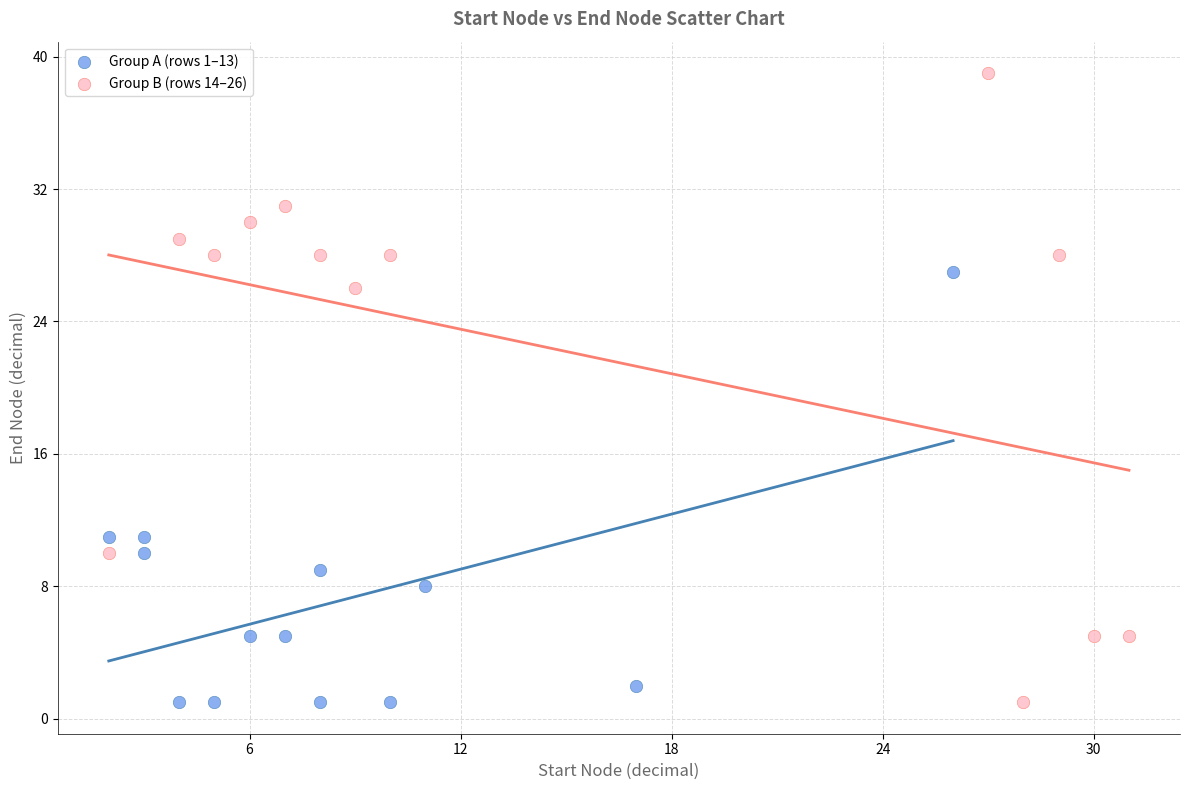

Which series contains the highest Y value?

Group B (rows 14–26)